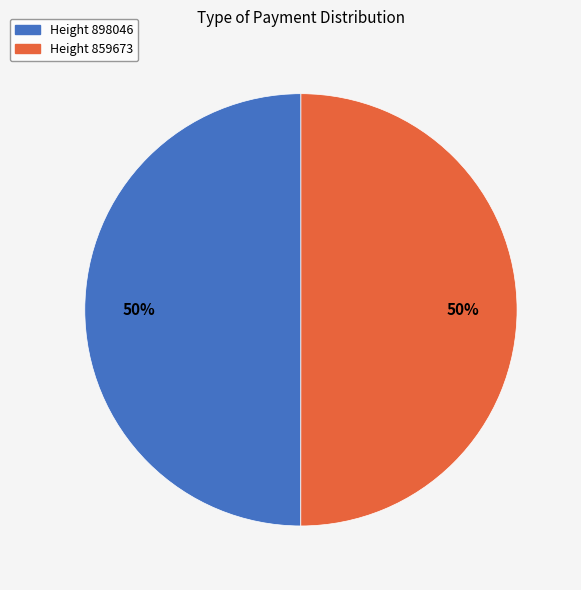

To the nearest percent, what is the average slice percentage?

50%